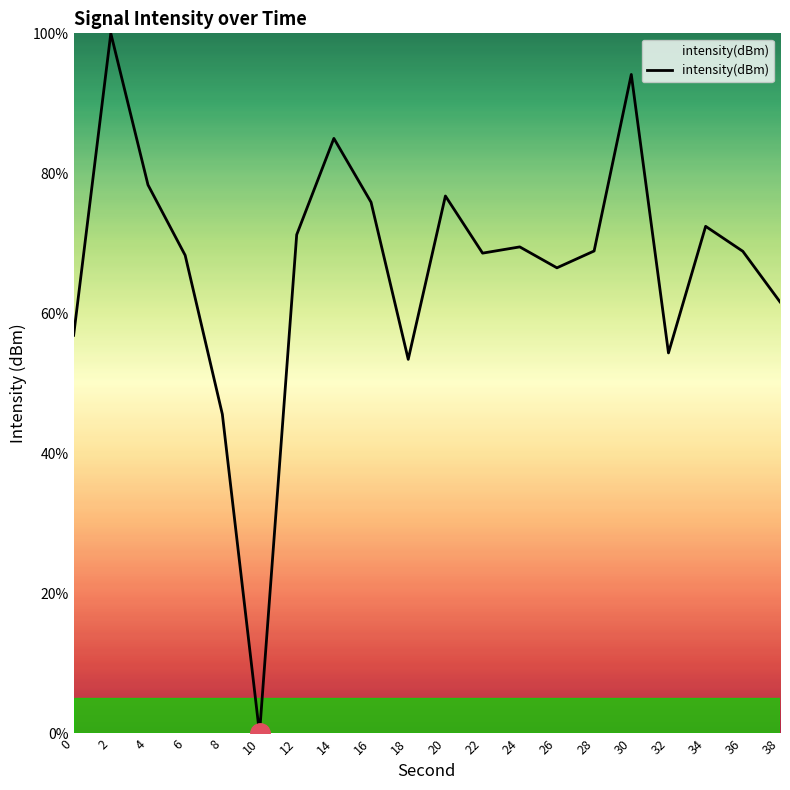

What is the average value?

66.8